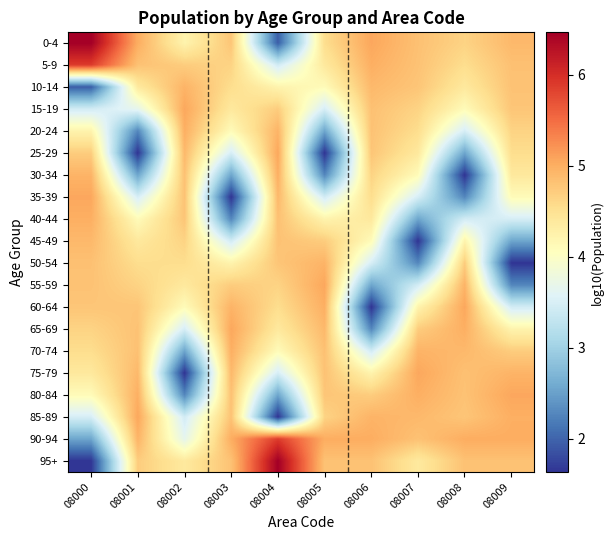

Between 08000 and 08006, which series saw the biggest shift?

95+